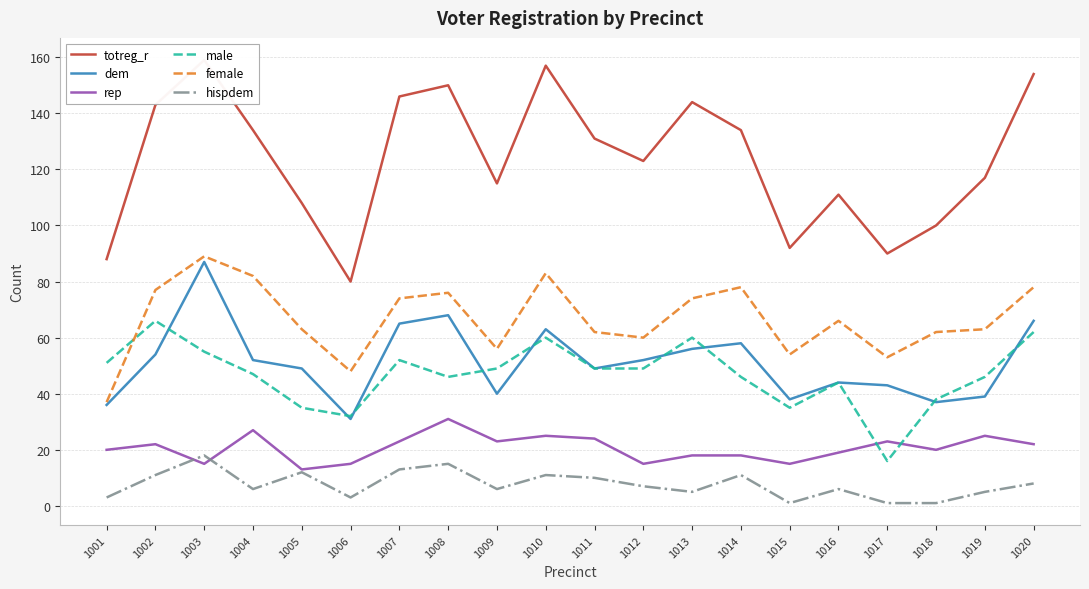

True or false: hispdem and totreg_r intersect in this chart.

False